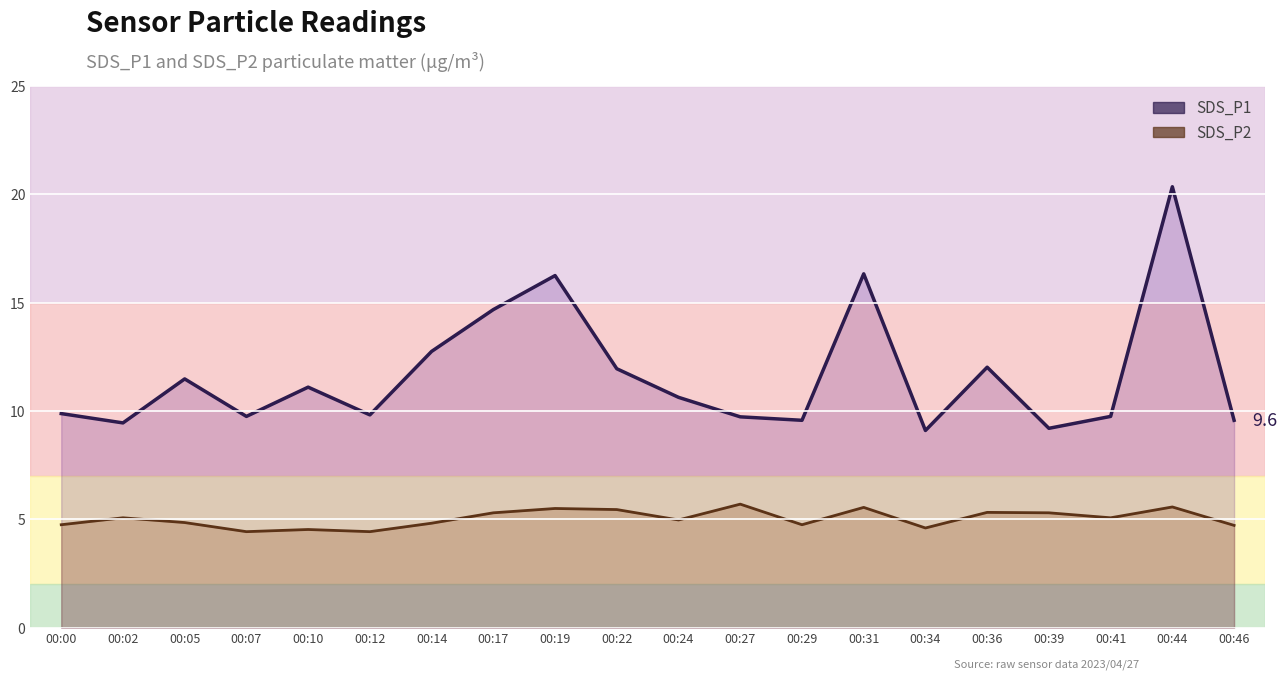

Reading right to left, extract all data points from this chart.

SDS_P1 line: 00:46=9.6	00:44=20.4	00:41=9.8	00:39=9.2	00:36=12.0	00:34=9.1	00:31=16.3	00:29=9.6	00:27=9.7	00:24=10.6	00:22=11.9	00:19=16.2	00:17=14.7	00:14=12.8	00:12=9.8	00:10=11.1	00:07=9.8	00:05=11.5	00:02=9.4	00:00=9.9
SDS_P2 line: 00:46=4.7	00:44=5.6	00:41=5.1	00:39=5.3	00:36=5.3	00:34=4.6	00:31=5.5	00:29=4.8	00:27=5.7	00:24=5.0	00:22=5.5	00:19=5.5	00:17=5.3	00:14=4.8	00:12=4.4	00:10=4.5	00:07=4.4	00:05=4.8	00:02=5.1	00:00=4.8